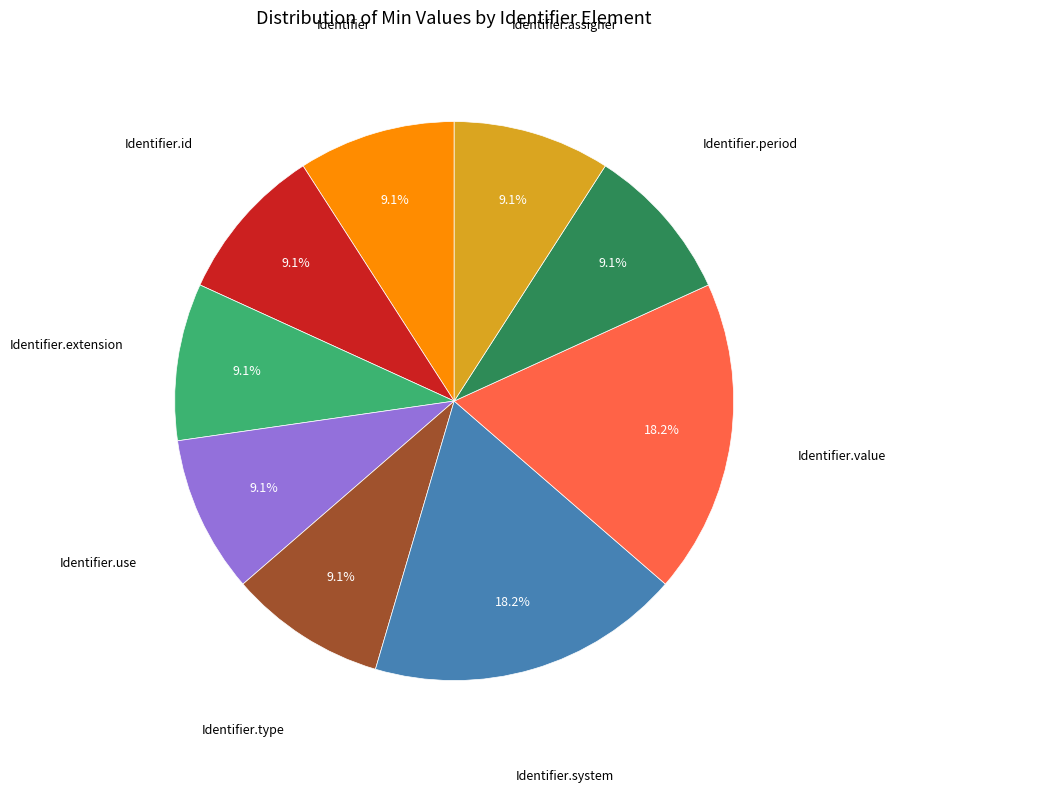

How many slices are in this pie chart?

9